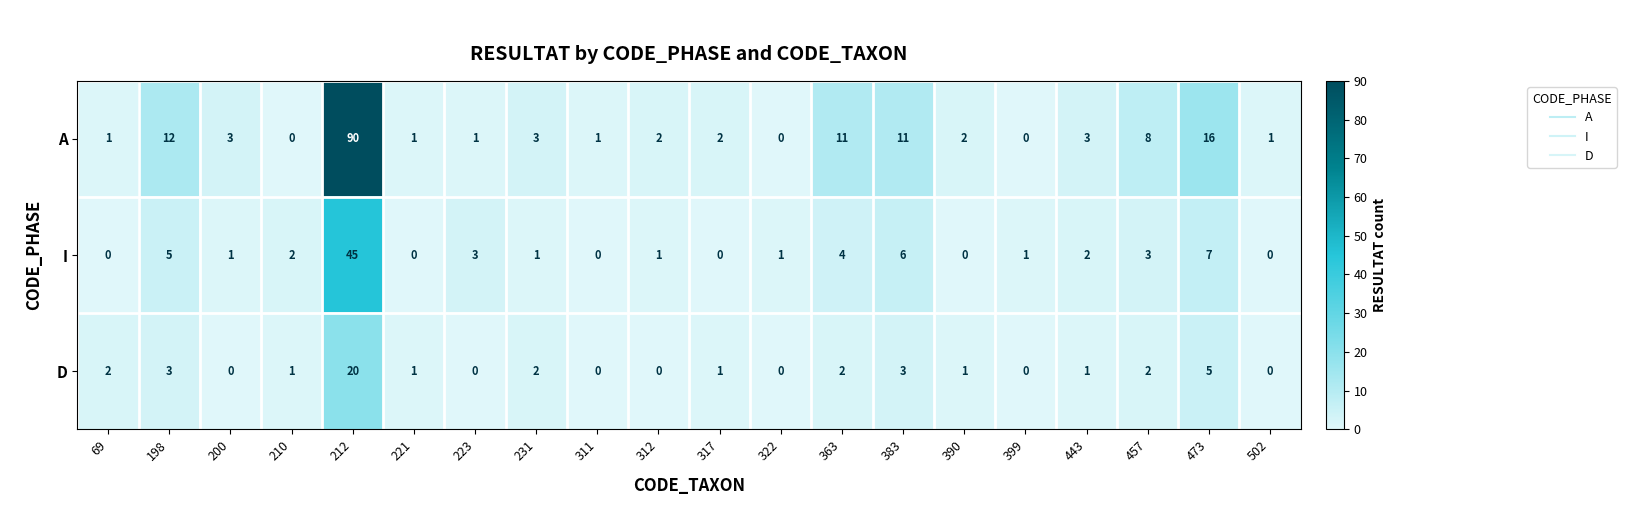

The value of D at 399 is 9. True or false?

False